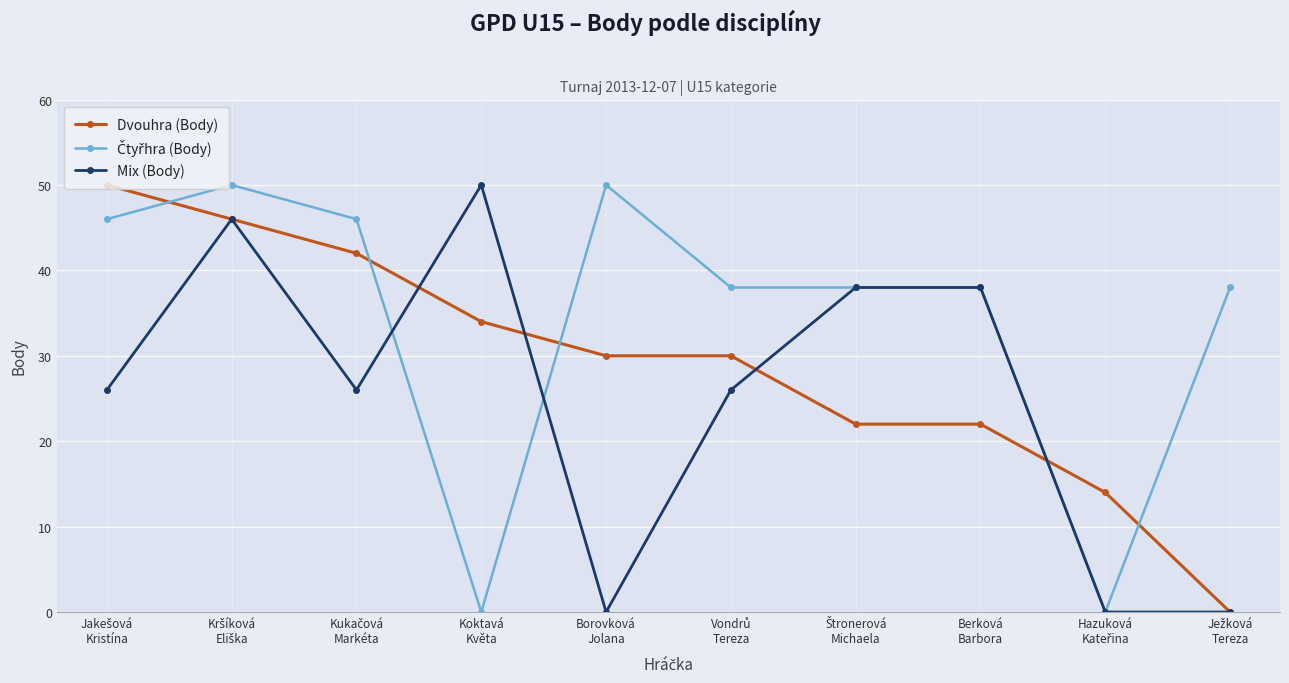

What is the greatest value displayed?

50